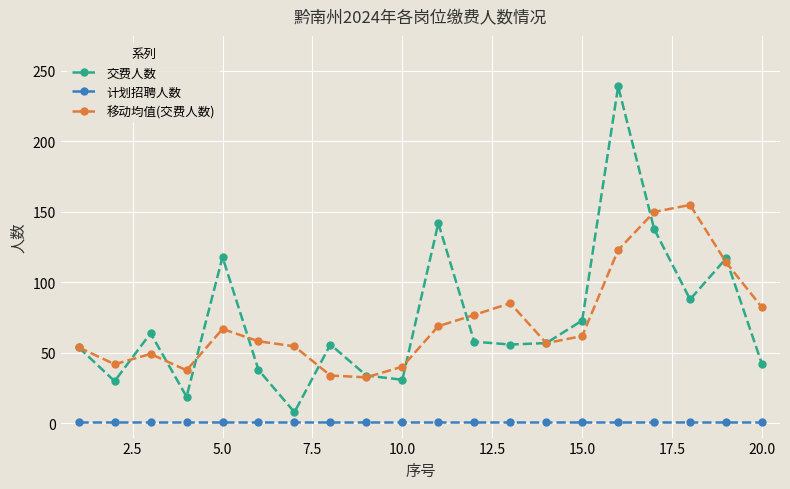

Which series has the largest range (max minus min)?

交费人数